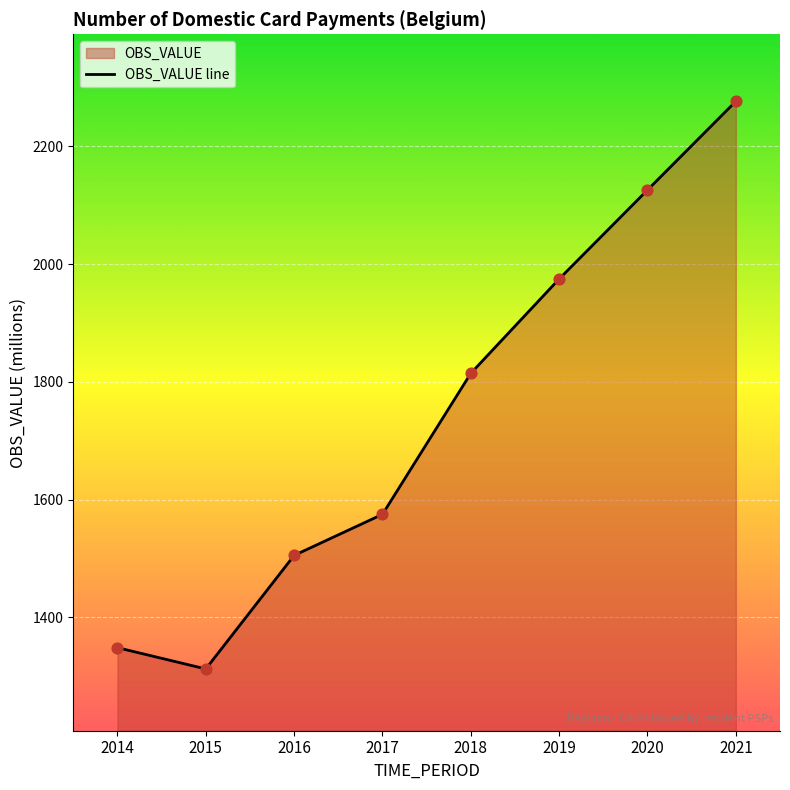

Which has a higher value, 2016 or 2015?

2016